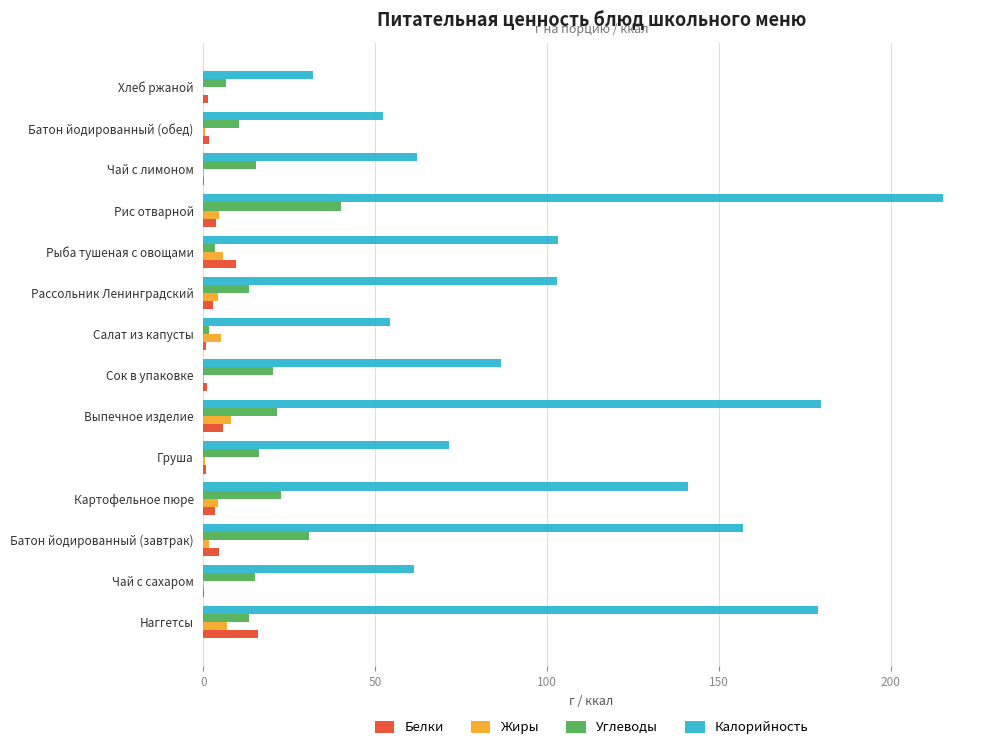

What is the maximum value shown in the chart?

215.3